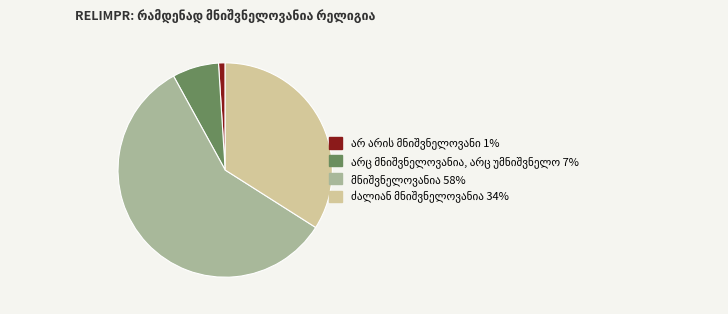

Is there any slice that represents more than half of the pie?

Yes